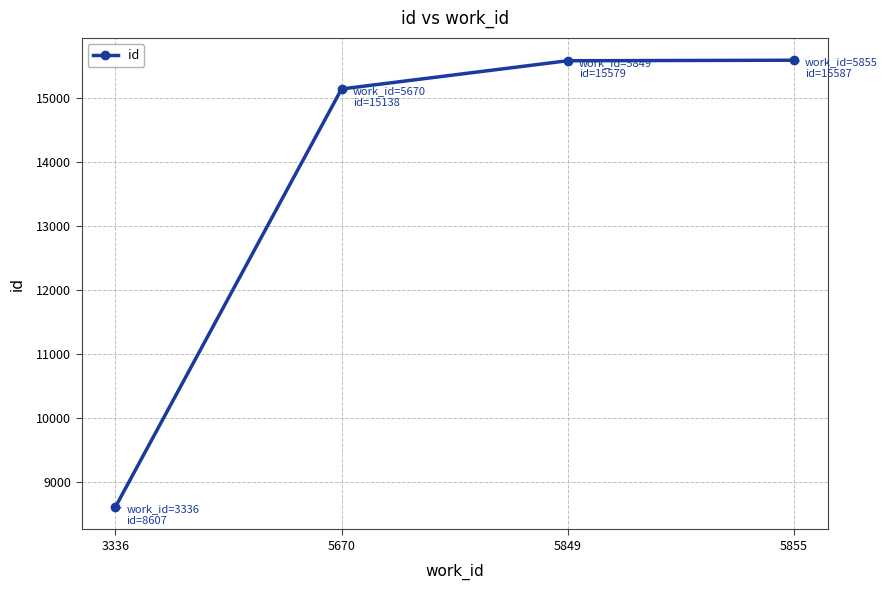

The chart shows a value of 1986 at 3336. True or false?

False